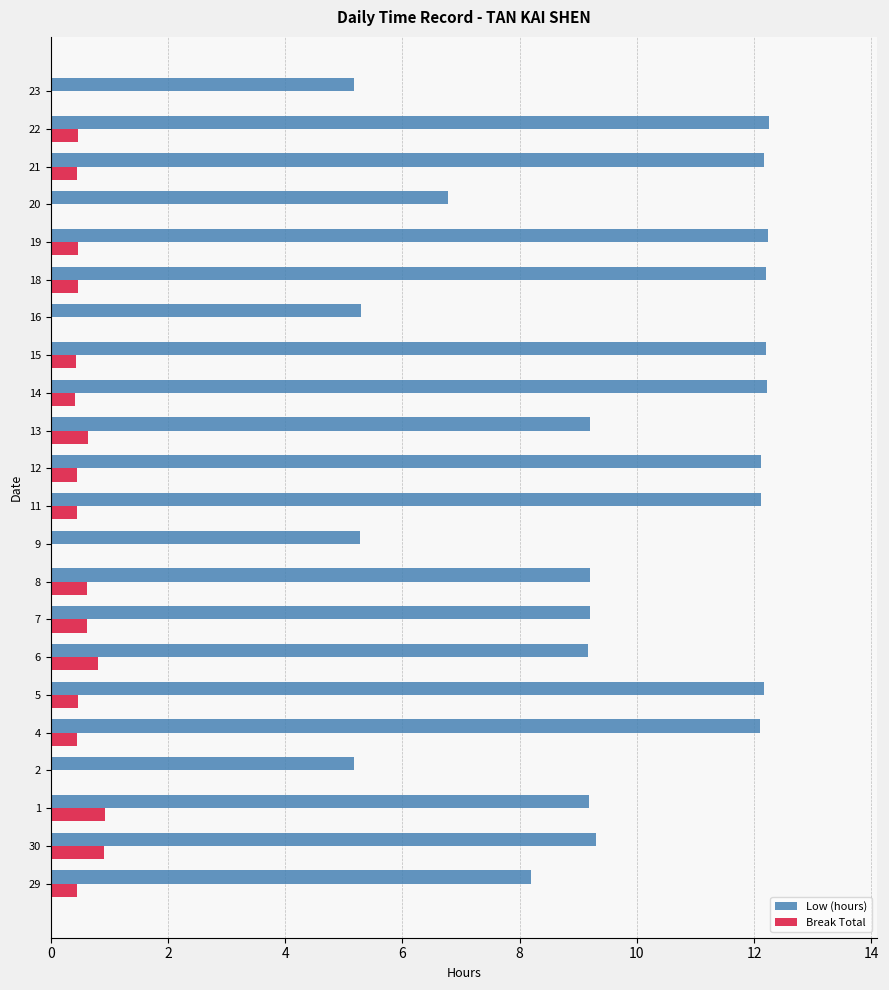

What is the total value across all series at 14?

12.6